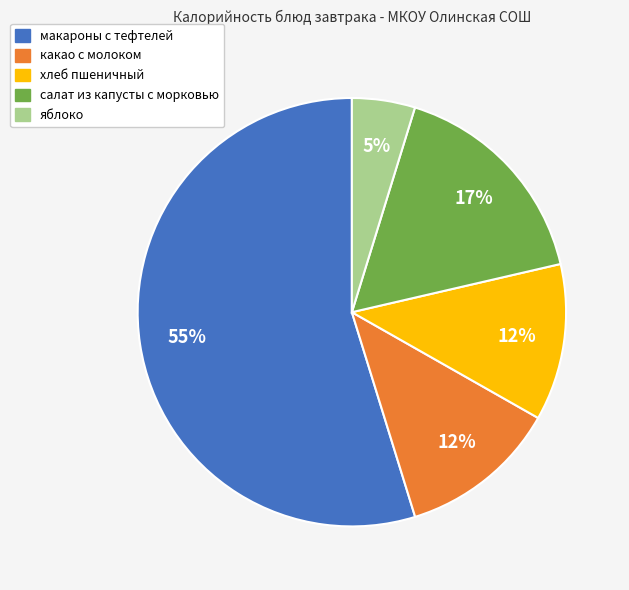

What is the ratio of the value at яблоко to the value at салат из капусты с морковью?

0.3